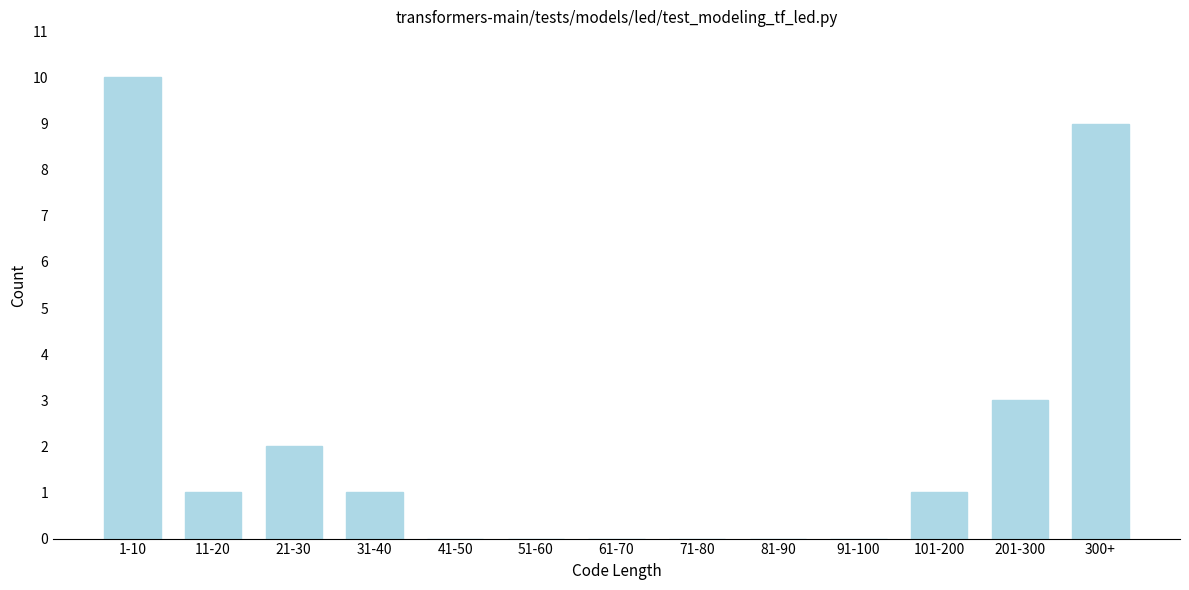

Reading right to left, what are all the values shown in this chart?

300+=9	201-300=3	101-200=1	91-100=0	81-90=0	71-80=0	61-70=0	51-60=0	41-50=0	31-40=1	21-30=2	11-20=1	1-10=10